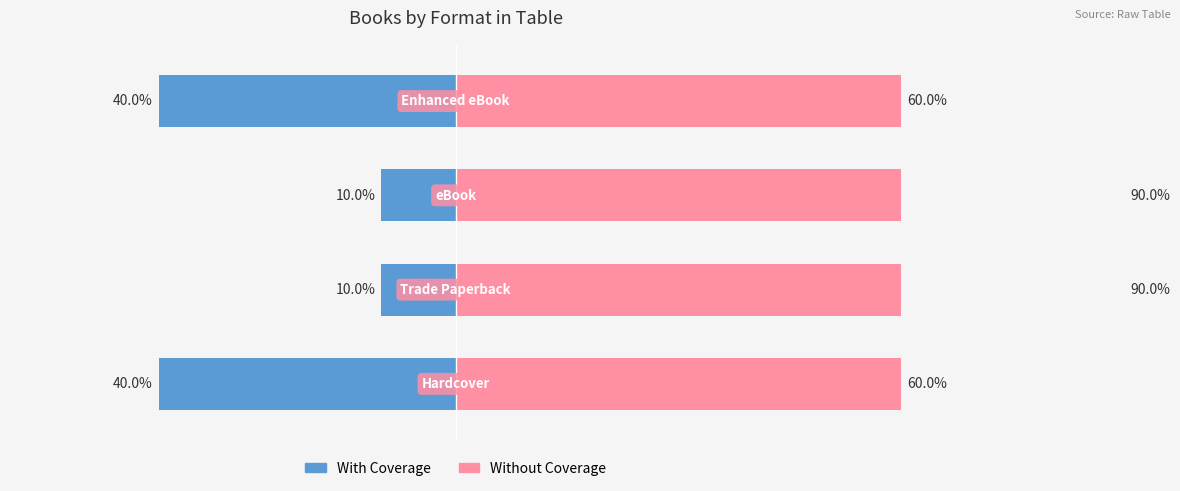

How many groups of bars are there?

4